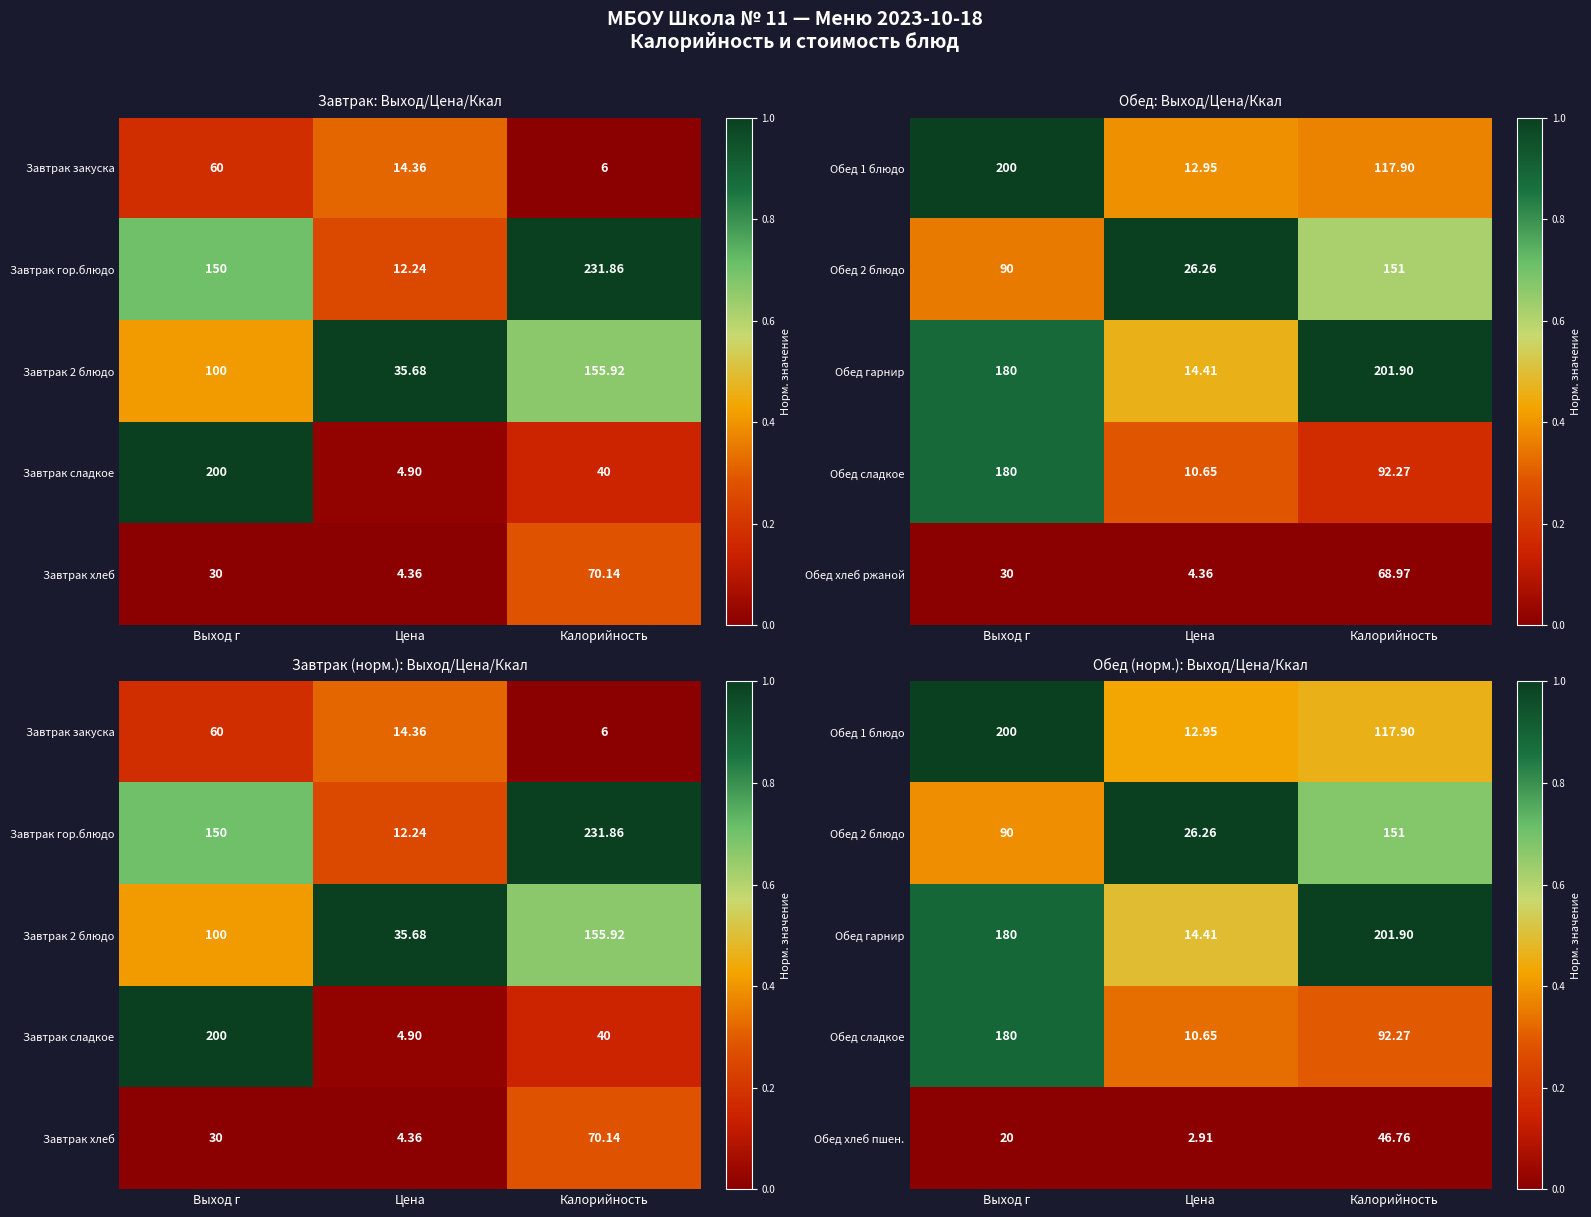

Which category has the lowest value in the Обед хлеб пшен. series?

Цена